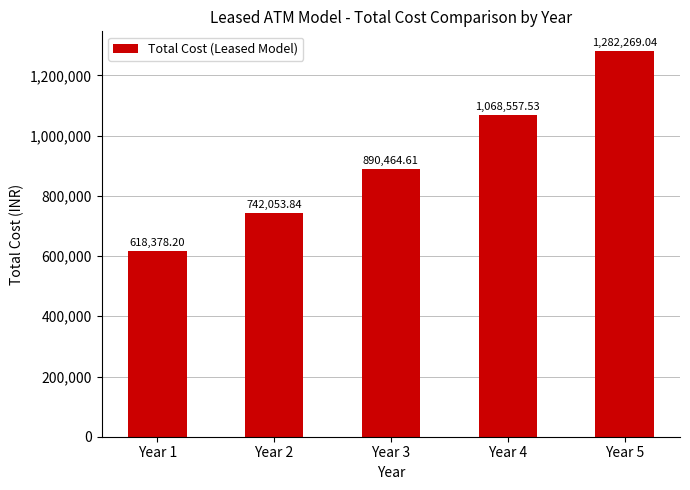

What is the ratio of the value at Year 3 to the value at Year 2?

1.2